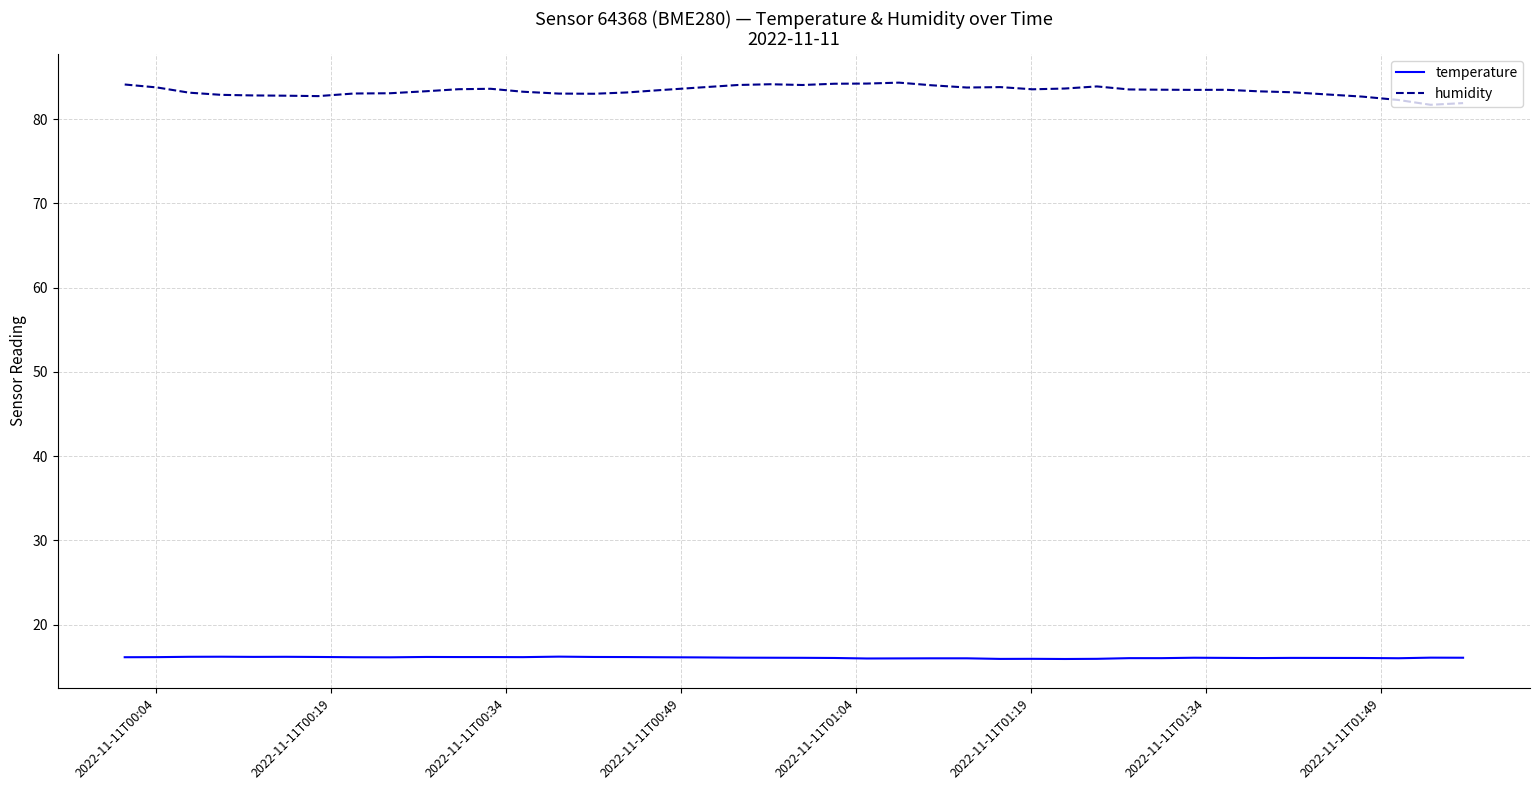

What is the greatest value displayed?

84.3